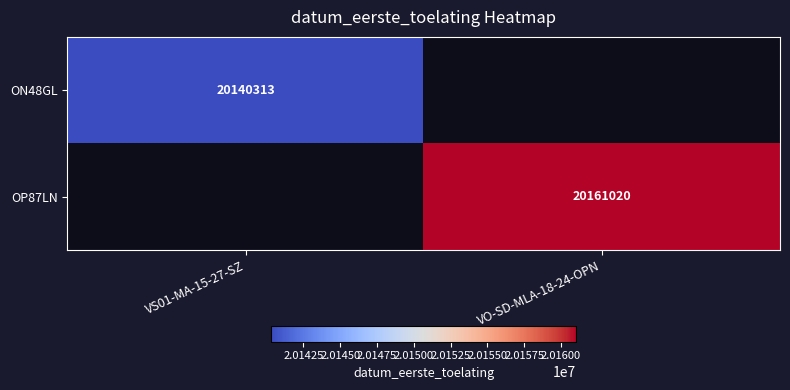

The OP87LN series shows 32707955 at VO-SD-MLA-18-24-OPN. True or false?

False